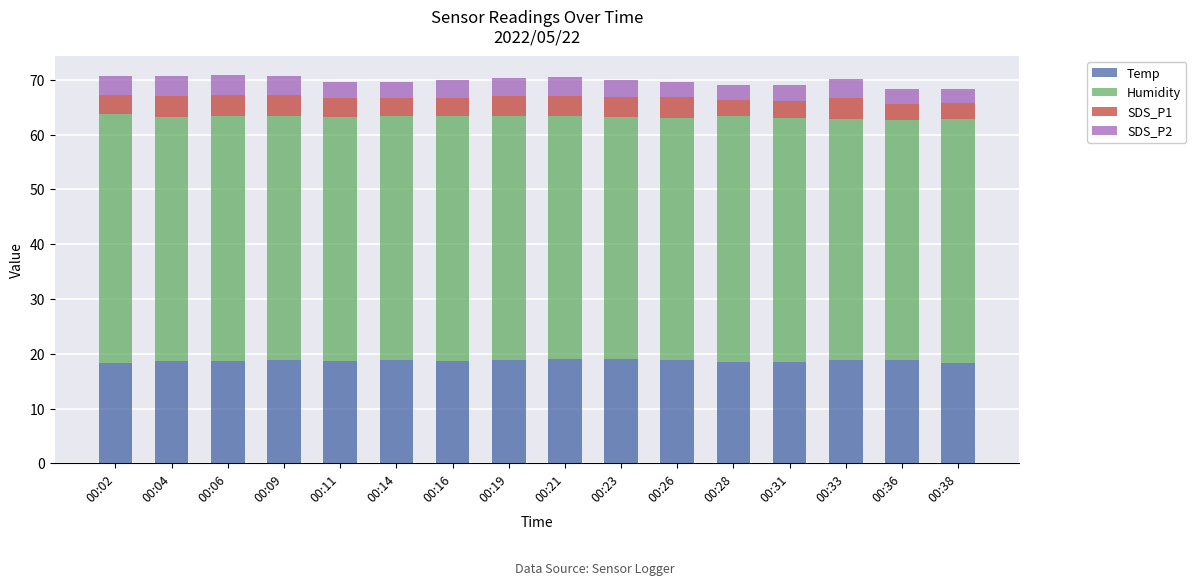

What is the average value of the Temp series?

18.7